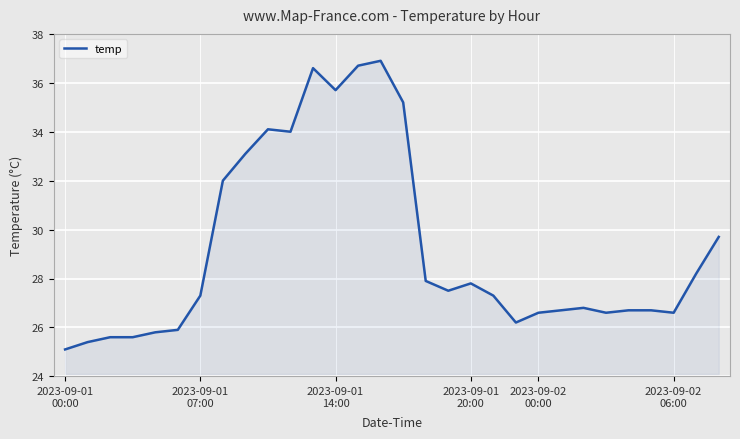

What is the difference between the maximum and minimum values?

11.8